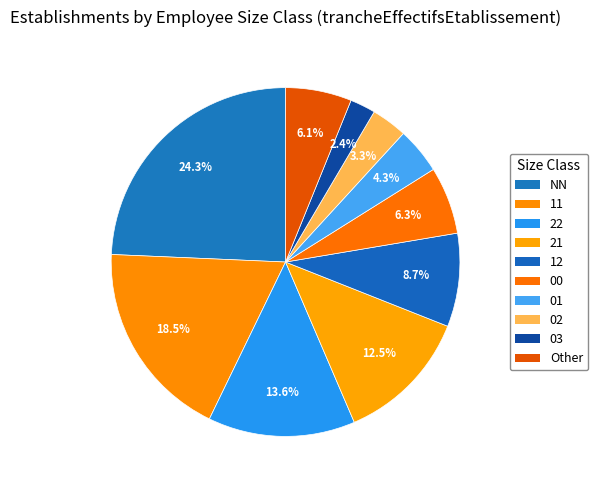

Combined, do 02 and NN account for over 50%?

No